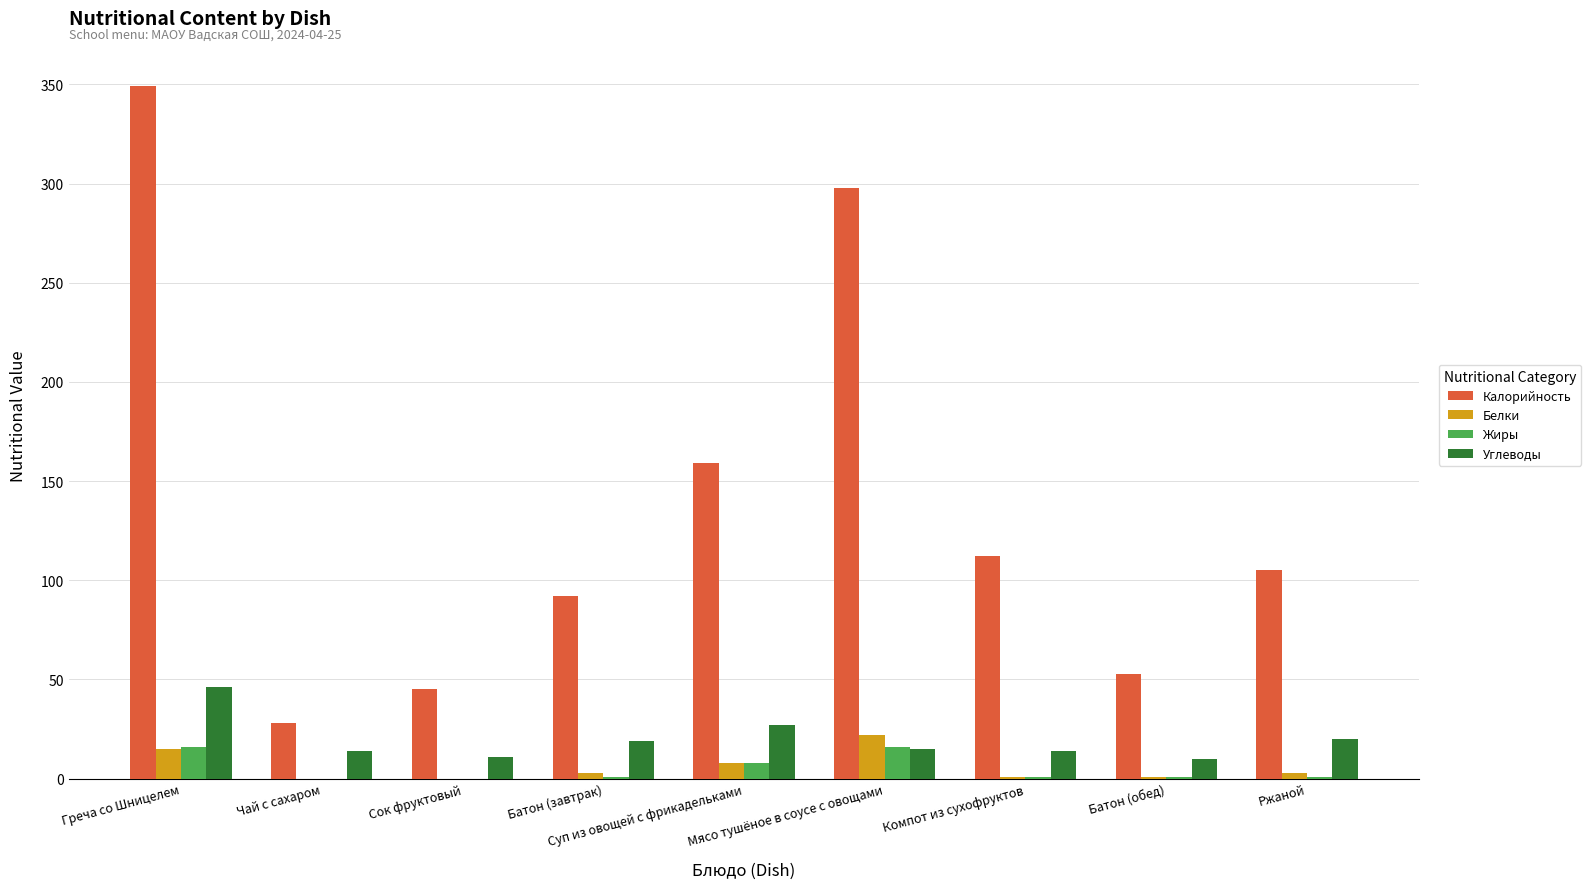

Which series changed the most between Греча со Шницелем and Батон (завтрак)?

Калорийность